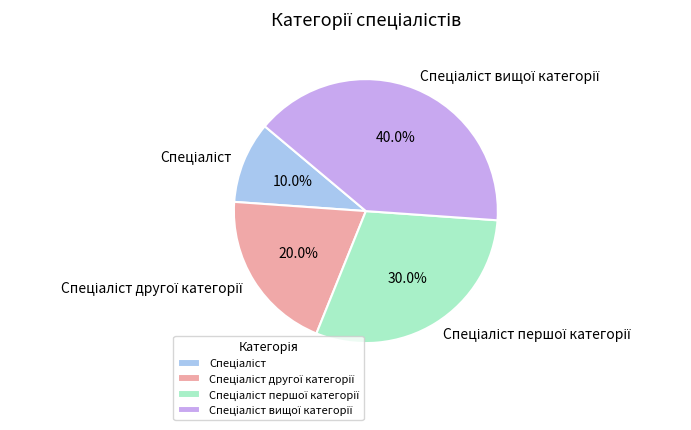

Is there any slice that represents more than half of the pie?

No